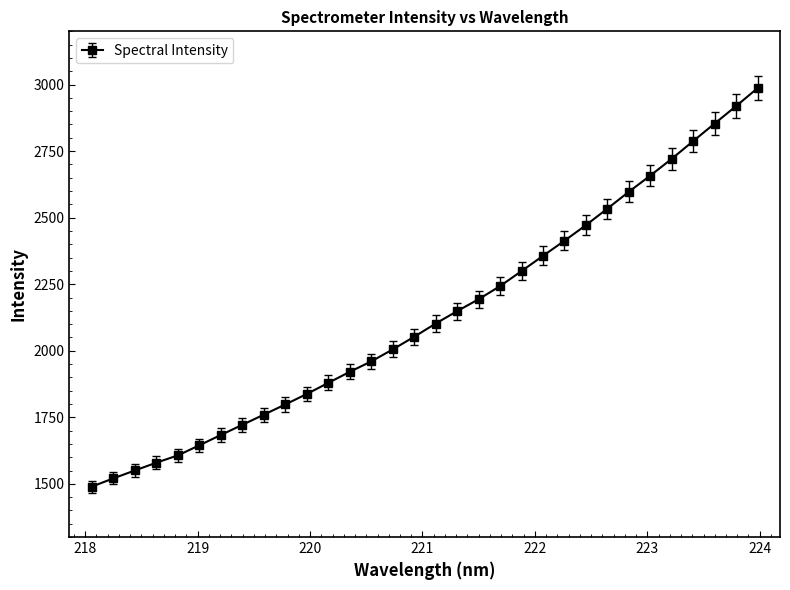

What is the sum of all values?

68294.8